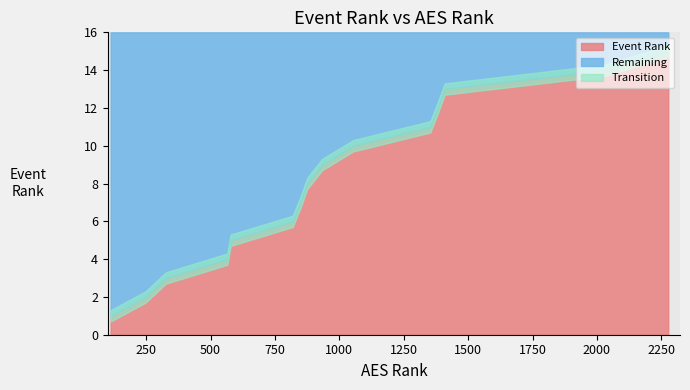

Reading right to left, list all the values displayed in this chart.

Event Rank: 15=15	14=14	13=13	12=12	11=11	10=10	9=9	8=8	7=7	6=6	5=5	4=4	3=3	2=2	1=1
AES Rank: 15=2277	14=2035	13=1409	12=1382	11=1353	10=1054	9=933	8=875	7=849	6=819	5=578	4=565	3=326	2=248	1=112